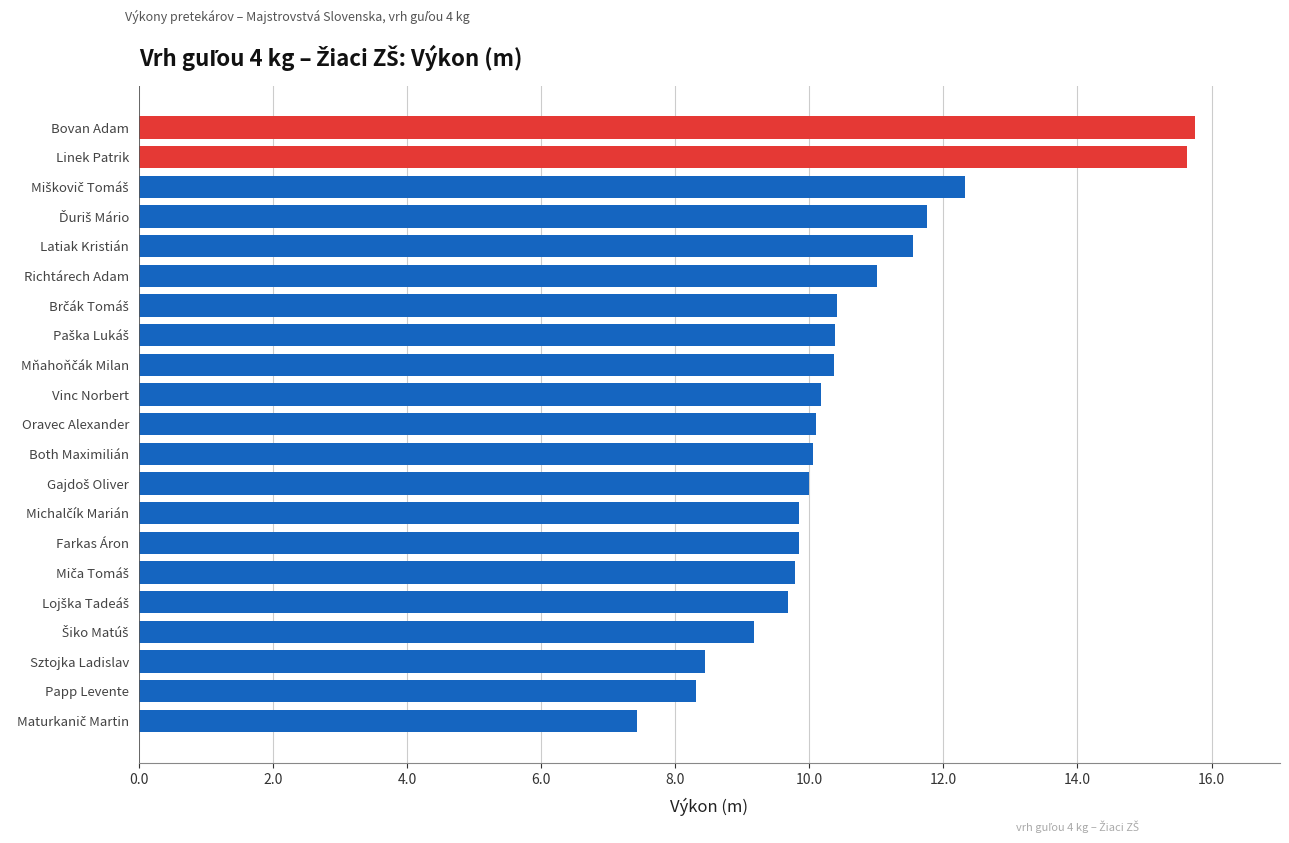

What is the maximum value shown in the chart?

15.8